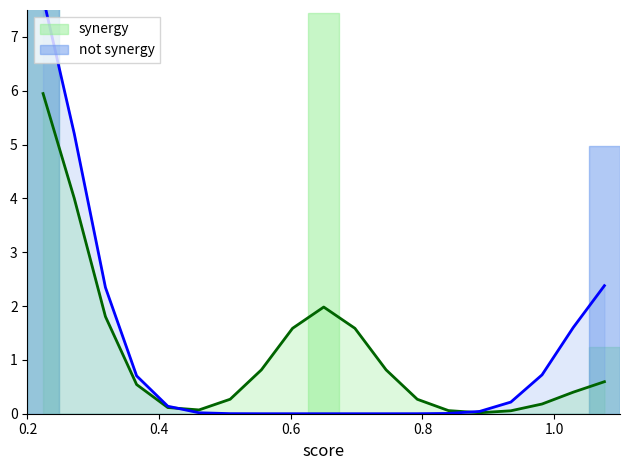

What is the value of the synergy point at the 16th from the left?

0.1